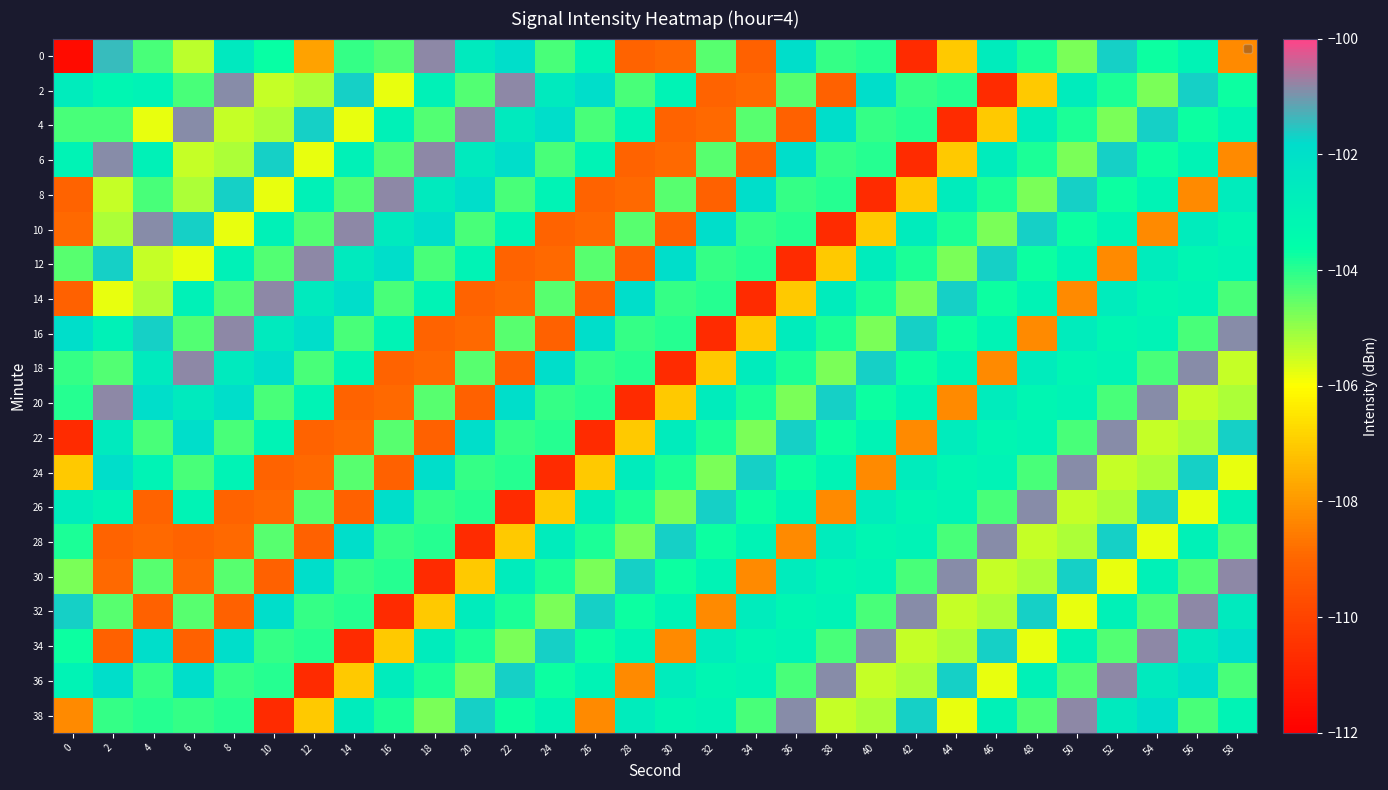

Reading left to right, extract all data points from this chart.

0: 0=-111.6	2=-101.4	4=-104.3	6=-105.4	8=-102.5	10=-103.7	12=-107.8	14=-104.1	16=-104.4	18=-100.8	20=-102.5	22=-101.9	24=-104.3	26=-103.0	28=-109.1	30=-108.9	32=-104.4	34=-109.1	36=-101.9	38=-104.1	40=-103.9	42=-110.7	44=-107.1	46=-102.7	48=-103.9	50=-104.8	52=-101.7	54=-103.7	56=-103.0	58=-108.3
2: 0=-102.7	2=-103.2	4=-103.0	6=-104.3	8=-100.8	10=-105.5	12=-105.2	14=-101.7	16=-105.8	18=-102.9	20=-104.4	22=-100.8	24=-102.5	26=-101.9	28=-104.3	30=-103.0	32=-109.1	34=-108.9	36=-104.4	38=-109.1	40=-101.9	42=-104.1	44=-103.9	46=-110.7	48=-107.1	50=-102.7	52=-103.9	54=-104.8	56=-101.7	58=-103.7
4: 0=-104.3	2=-104.3	4=-105.8	6=-100.8	8=-105.5	10=-105.2	12=-101.7	14=-105.8	16=-102.9	18=-104.4	20=-100.8	22=-102.5	24=-101.9	26=-104.3	28=-103.0	30=-109.1	32=-108.9	34=-104.4	36=-109.1	38=-101.9	40=-104.1	42=-103.9	44=-110.7	46=-107.1	48=-102.7	50=-103.9	52=-104.8	54=-101.7	56=-103.7	58=-103.0
6: 0=-103.0	2=-100.8	4=-102.9	6=-105.5	8=-105.2	10=-101.7	12=-105.8	14=-102.9	16=-104.4	18=-100.8	20=-102.5	22=-101.9	24=-104.3	26=-103.0	28=-109.1	30=-108.9	32=-104.4	34=-109.1	36=-101.9	38=-104.1	40=-103.9	42=-110.7	44=-107.1	46=-102.7	48=-103.9	50=-104.8	52=-101.7	54=-103.7	56=-103.0	58=-108.3
8: 0=-109.1	2=-105.5	4=-104.3	6=-105.2	8=-101.7	10=-105.8	12=-102.9	14=-104.4	16=-100.8	18=-102.5	20=-101.9	22=-104.3	24=-103.0	26=-109.1	28=-108.9	30=-104.4	32=-109.1	34=-101.9	36=-104.1	38=-103.9	40=-110.7	42=-107.1	44=-102.7	46=-103.9	48=-104.8	50=-101.7	52=-103.7	54=-103.0	56=-108.3	58=-102.7
10: 0=-108.9	2=-105.2	4=-100.8	6=-101.7	8=-105.8	10=-102.9	12=-104.4	14=-100.8	16=-102.5	18=-101.9	20=-104.3	22=-103.0	24=-109.1	26=-108.9	28=-104.4	30=-109.1	32=-101.9	34=-104.1	36=-103.9	38=-110.7	40=-107.1	42=-102.7	44=-103.9	46=-104.8	48=-101.7	50=-103.7	52=-103.0	54=-108.3	56=-102.7	58=-103.2
12: 0=-104.4	2=-101.7	4=-105.5	6=-105.8	8=-102.9	10=-104.4	12=-100.8	14=-102.5	16=-101.9	18=-104.3	20=-103.0	22=-109.1	24=-108.9	26=-104.4	28=-109.1	30=-101.9	32=-104.1	34=-103.9	36=-110.7	38=-107.1	40=-102.7	42=-103.9	44=-104.8	46=-101.7	48=-103.7	50=-103.0	52=-108.3	54=-102.7	56=-103.2	58=-103.0
14: 0=-109.1	2=-105.8	4=-105.2	6=-102.9	8=-104.4	10=-100.8	12=-102.5	14=-101.9	16=-104.3	18=-103.0	20=-109.1	22=-108.9	24=-104.4	26=-109.1	28=-101.9	30=-104.1	32=-103.9	34=-110.7	36=-107.1	38=-102.7	40=-103.9	42=-104.8	44=-101.7	46=-103.7	48=-103.0	50=-108.3	52=-102.7	54=-103.2	56=-103.0	58=-104.3
16: 0=-101.9	2=-102.9	4=-101.7	6=-104.4	8=-100.8	10=-102.5	12=-101.9	14=-104.3	16=-103.0	18=-109.1	20=-108.9	22=-104.4	24=-109.1	26=-101.9	28=-104.1	30=-103.9	32=-110.7	34=-107.1	36=-102.7	38=-103.9	40=-104.8	42=-101.7	44=-103.7	46=-103.0	48=-108.3	50=-102.7	52=-103.2	54=-103.0	56=-104.3	58=-100.8
18: 0=-104.1	2=-104.4	4=-102.5	6=-100.8	8=-102.5	10=-101.9	12=-104.3	14=-103.0	16=-109.1	18=-108.9	20=-104.4	22=-109.1	24=-101.9	26=-104.1	28=-103.9	30=-110.7	32=-107.1	34=-102.7	36=-103.9	38=-104.8	40=-101.7	42=-103.7	44=-103.0	46=-108.3	48=-102.7	50=-103.2	52=-103.0	54=-104.3	56=-100.8	58=-105.5
20: 0=-103.9	2=-100.8	4=-101.9	6=-102.5	8=-101.9	10=-104.3	12=-103.0	14=-109.1	16=-108.9	18=-104.4	20=-109.1	22=-101.9	24=-104.1	26=-103.9	28=-110.7	30=-107.1	32=-102.7	34=-103.9	36=-104.8	38=-101.7	40=-103.7	42=-103.0	44=-108.3	46=-102.7	48=-103.2	50=-103.0	52=-104.3	54=-100.8	56=-105.5	58=-105.2
22: 0=-110.7	2=-102.5	4=-104.3	6=-101.9	8=-104.3	10=-103.0	12=-109.1	14=-108.9	16=-104.4	18=-109.1	20=-101.9	22=-104.1	24=-103.9	26=-110.7	28=-107.1	30=-102.7	32=-103.9	34=-104.8	36=-101.7	38=-103.7	40=-103.0	42=-108.3	44=-102.7	46=-103.2	48=-103.0	50=-104.3	52=-100.8	54=-105.5	56=-105.2	58=-101.7
24: 0=-107.1	2=-101.9	4=-103.0	6=-104.3	8=-103.0	10=-109.1	12=-108.9	14=-104.4	16=-109.1	18=-101.9	20=-104.1	22=-103.9	24=-110.7	26=-107.1	28=-102.7	30=-103.9	32=-104.8	34=-101.7	36=-103.7	38=-103.0	40=-108.3	42=-102.7	44=-103.2	46=-103.0	48=-104.3	50=-100.8	52=-105.5	54=-105.2	56=-101.7	58=-105.8
26: 0=-102.7	2=-103.0	4=-109.1	6=-103.0	8=-109.1	10=-108.9	12=-104.4	14=-109.1	16=-101.9	18=-104.1	20=-103.9	22=-110.7	24=-107.1	26=-102.7	28=-103.9	30=-104.8	32=-101.7	34=-103.7	36=-103.0	38=-108.3	40=-102.7	42=-103.2	44=-103.0	46=-104.3	48=-100.8	50=-105.5	52=-105.2	54=-101.7	56=-105.8	58=-102.9
28: 0=-103.9	2=-109.1	4=-108.9	6=-109.1	8=-108.9	10=-104.4	12=-109.1	14=-101.9	16=-104.1	18=-103.9	20=-110.7	22=-107.1	24=-102.7	26=-103.9	28=-104.8	30=-101.7	32=-103.7	34=-103.0	36=-108.3	38=-102.7	40=-103.2	42=-103.0	44=-104.3	46=-100.8	48=-105.5	50=-105.2	52=-101.7	54=-105.8	56=-102.9	58=-104.4
30: 0=-104.8	2=-108.9	4=-104.4	6=-108.9	8=-104.4	10=-109.1	12=-101.9	14=-104.1	16=-103.9	18=-110.7	20=-107.1	22=-102.7	24=-103.9	26=-104.8	28=-101.7	30=-103.7	32=-103.0	34=-108.3	36=-102.7	38=-103.2	40=-103.0	42=-104.3	44=-100.8	46=-105.5	48=-105.2	50=-101.7	52=-105.8	54=-102.9	56=-104.4	58=-100.8
32: 0=-101.7	2=-104.4	4=-109.1	6=-104.4	8=-109.1	10=-101.9	12=-104.1	14=-103.9	16=-110.7	18=-107.1	20=-102.7	22=-103.9	24=-104.8	26=-101.7	28=-103.7	30=-103.0	32=-108.3	34=-102.7	36=-103.2	38=-103.0	40=-104.3	42=-100.8	44=-105.5	46=-105.2	48=-101.7	50=-105.8	52=-102.9	54=-104.4	56=-100.8	58=-102.5
34: 0=-103.7	2=-109.1	4=-101.9	6=-109.1	8=-101.9	10=-104.1	12=-103.9	14=-110.7	16=-107.1	18=-102.7	20=-103.9	22=-104.8	24=-101.7	26=-103.7	28=-103.0	30=-108.3	32=-102.7	34=-103.2	36=-103.0	38=-104.3	40=-100.8	42=-105.5	44=-105.2	46=-101.7	48=-105.8	50=-102.9	52=-104.4	54=-100.8	56=-102.5	58=-101.9
36: 0=-103.0	2=-101.9	4=-104.1	6=-101.9	8=-104.1	10=-103.9	12=-110.7	14=-107.1	16=-102.7	18=-103.9	20=-104.8	22=-101.7	24=-103.7	26=-103.0	28=-108.3	30=-102.7	32=-103.2	34=-103.0	36=-104.3	38=-100.8	40=-105.5	42=-105.2	44=-101.7	46=-105.8	48=-102.9	50=-104.4	52=-100.8	54=-102.5	56=-101.9	58=-104.3
38: 0=-108.3	2=-104.1	4=-103.9	6=-104.1	8=-103.9	10=-110.7	12=-107.1	14=-102.7	16=-103.9	18=-104.8	20=-101.7	22=-103.7	24=-103.0	26=-108.3	28=-102.7	30=-103.2	32=-103.0	34=-104.3	36=-100.8	38=-105.5	40=-105.2	42=-101.7	44=-105.8	46=-102.9	48=-104.4	50=-100.8	52=-102.5	54=-101.9	56=-104.3	58=-103.0